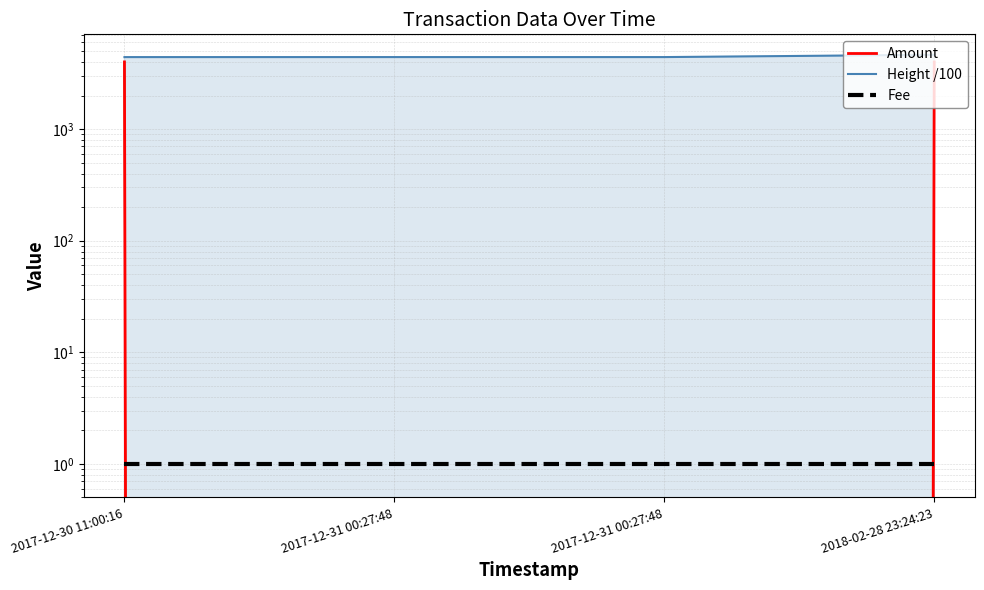

At 2017-12-31 00:27:48, list the series in order from smallest to largest.

Amount, Fee, Height /100